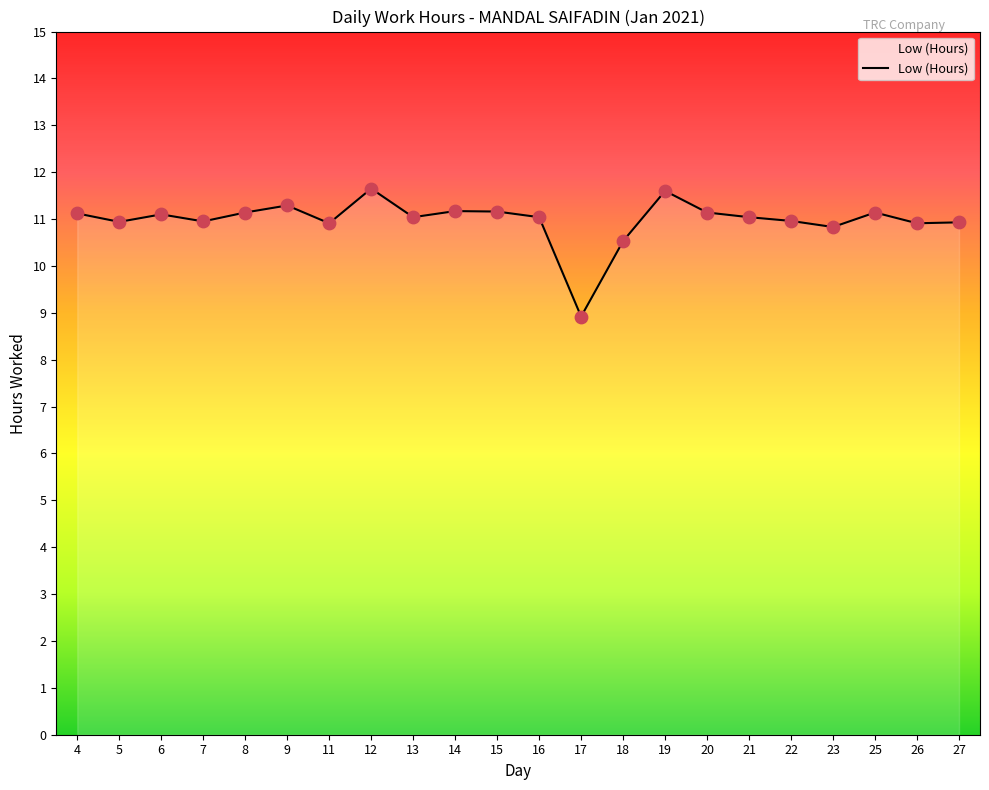

Approximately how many times larger is the value at 25 compared to 27?

1.0